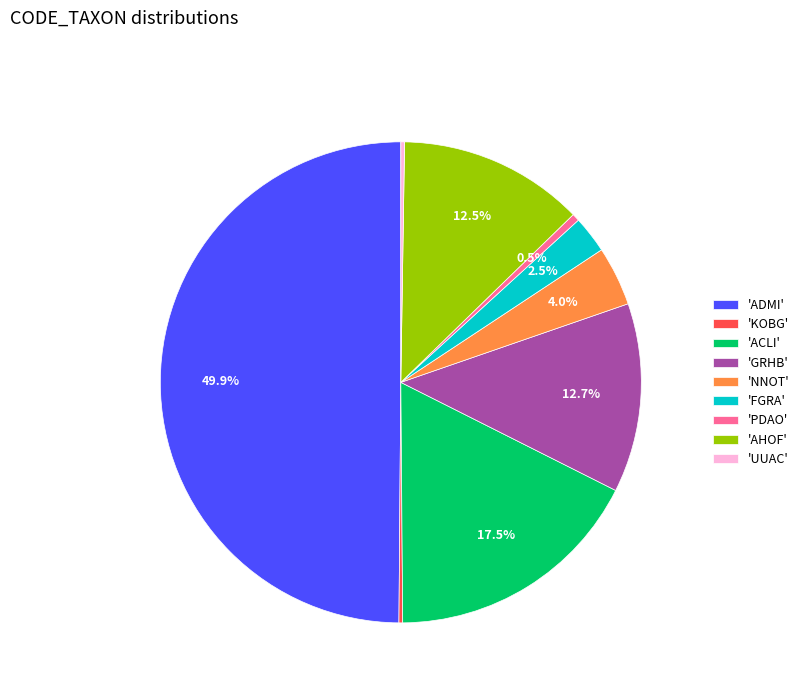

Between 'AHOF' and 'NNOT', which is larger?

'AHOF'